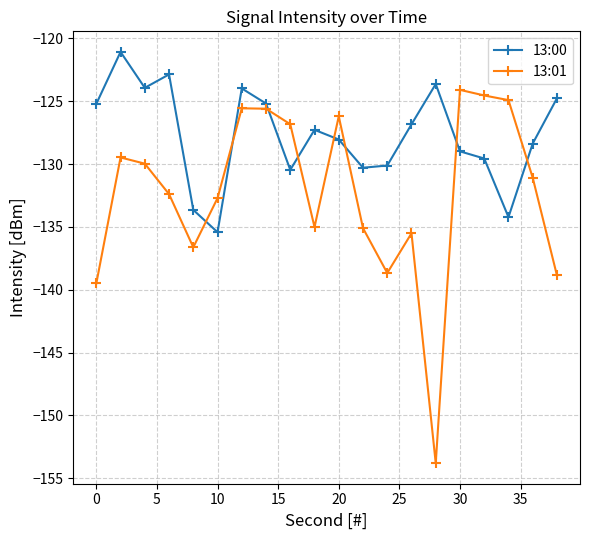

Which series ends up on top after the final intersection of 13:01 and 13:00?

13:00